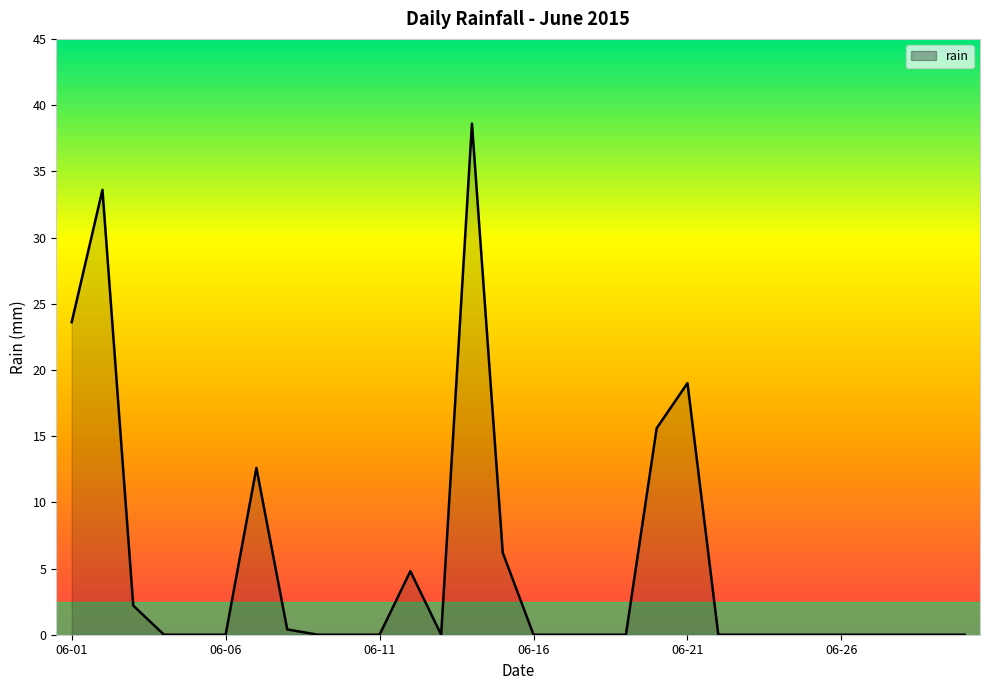

What is the greatest value displayed?

38.6